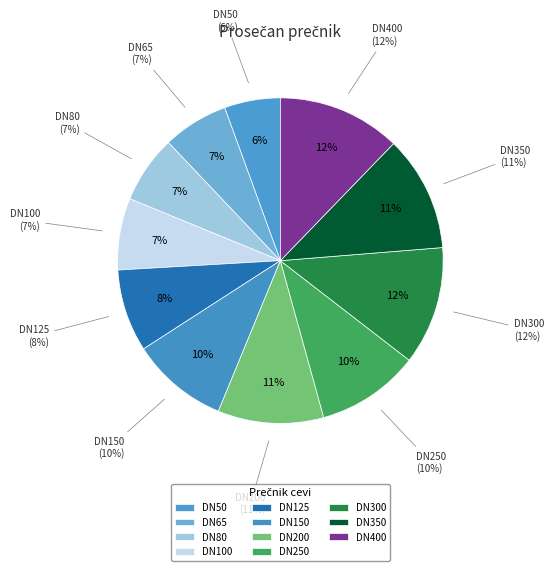

What percentage do DN400 and DN80 together represent?

19.0%